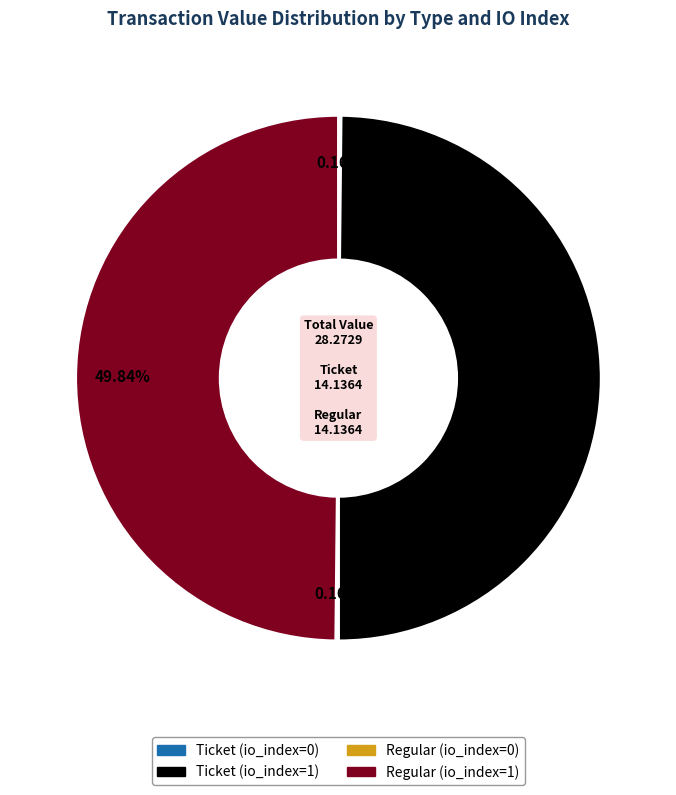

What is the ratio of the value at Regular (io_index=1) to the value at Ticket (io_index=1)?

1.0